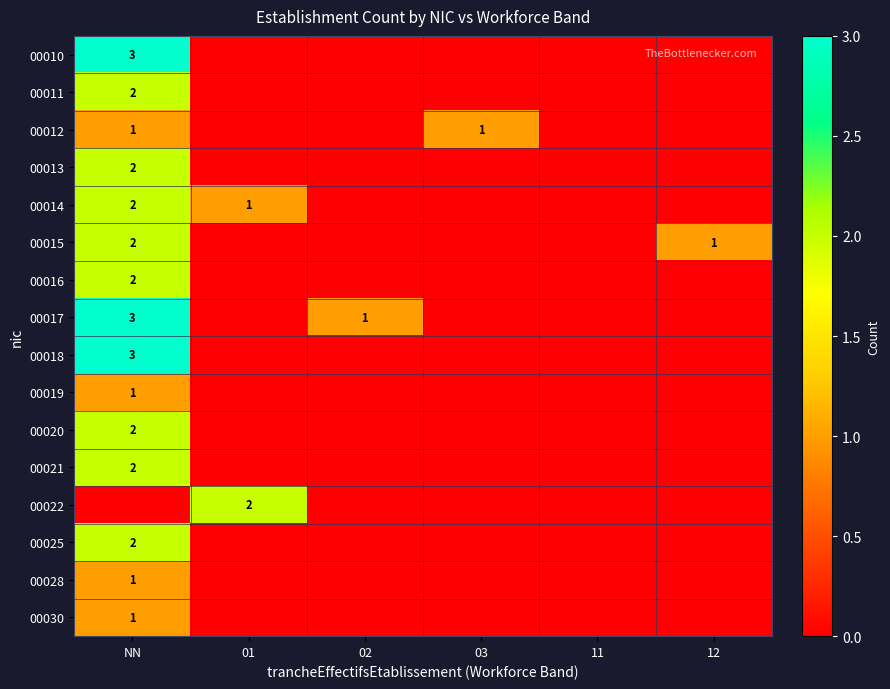

Is it true that 00016 equals 1 at NN?

False